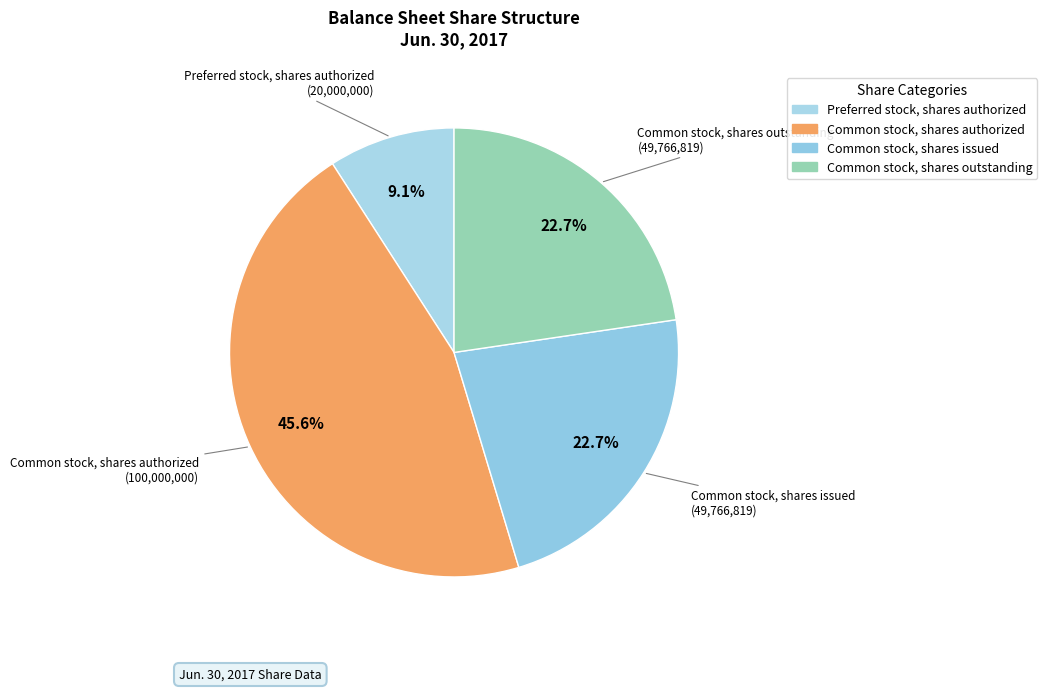

Approximately how many times larger is the value at Common stock, shares outstanding compared to Common stock, shares issued?

1.0